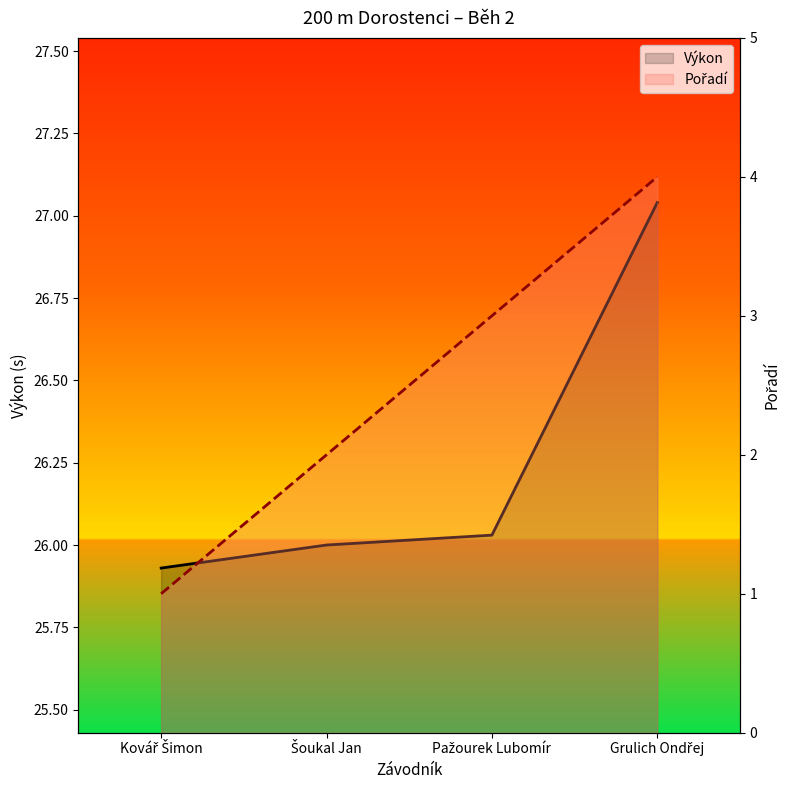

Which series has the largest total across all categories?

Výkon